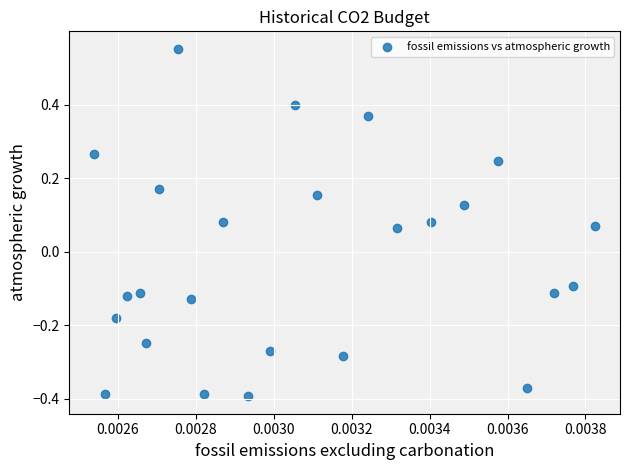

What is the range of Y values (max minus min)?

0.9